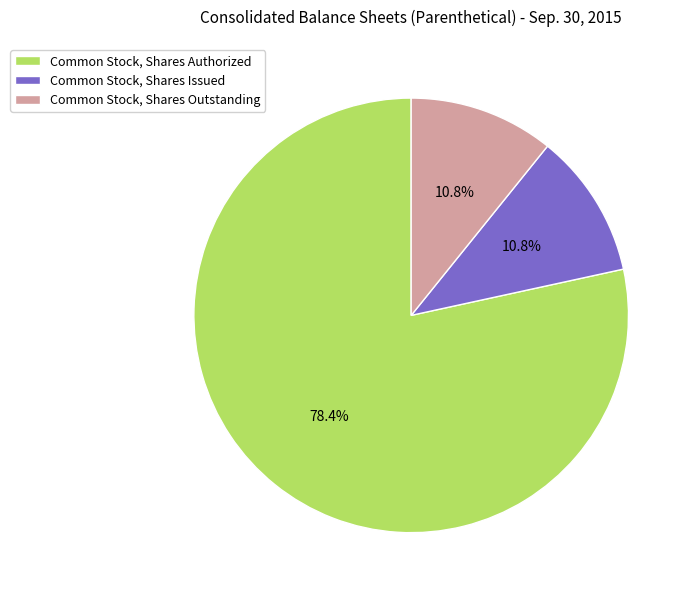

Count the number of slices in the pie.

3